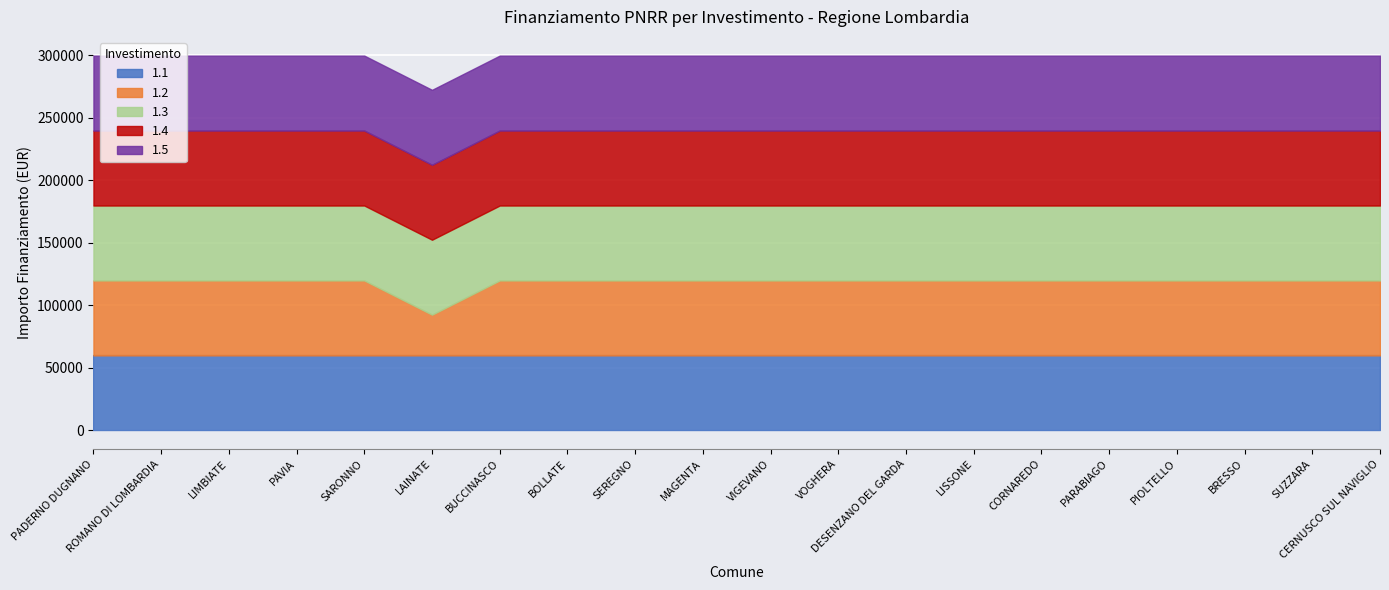

Reading right to left, list all the values displayed in this chart.

1.1: CERNUSCO SUL NAVIGLIO=59966	SUZZARA=59966	BRESSO=59966	PIOLTELLO=59966	PARABIAGO=59966	CORNAREDO=59966	LISSONE=59966	DESENZANO DEL GARDA=59966	VOGHERA=59966	VIGEVANO=59966	MAGENTA=59966	SEREGNO=59966	BOLLATE=59966	BUCCINASCO=59966	LAINATE=59966	SARONNO=59966	PAVIA=59966	LIMBIATE=59966	ROMANO DI LOMBARDIA=59966	PADERNO DUGNANO=59966
1.2: CERNUSCO SUL NAVIGLIO=59966	SUZZARA=59966	BRESSO=59966	PIOLTELLO=59966	PARABIAGO=59966	CORNAREDO=59966	LISSONE=59966	DESENZANO DEL GARDA=59966	VOGHERA=59966	VIGEVANO=59966	MAGENTA=59966	SEREGNO=59966	BOLLATE=59966	BUCCINASCO=59966	LAINATE=32589	SARONNO=59966	PAVIA=59966	LIMBIATE=59966	ROMANO DI LOMBARDIA=59966	PADERNO DUGNANO=59966
1.3: CERNUSCO SUL NAVIGLIO=59966	SUZZARA=59966	BRESSO=59966	PIOLTELLO=59966	PARABIAGO=59966	CORNAREDO=59966	LISSONE=59966	DESENZANO DEL GARDA=59966	VOGHERA=59966	VIGEVANO=59966	MAGENTA=59966	SEREGNO=59966	BOLLATE=59966	BUCCINASCO=59966	LAINATE=59966	SARONNO=59966	PAVIA=59966	LIMBIATE=59966	ROMANO DI LOMBARDIA=59966	PADERNO DUGNANO=59966
1.4: CERNUSCO SUL NAVIGLIO=59966	SUZZARA=59966	BRESSO=59966	PIOLTELLO=59966	PARABIAGO=59966	CORNAREDO=59966	LISSONE=59966	DESENZANO DEL GARDA=59966	VOGHERA=59966	VIGEVANO=59966	MAGENTA=59966	SEREGNO=59966	BOLLATE=59966	BUCCINASCO=59966	LAINATE=59966	SARONNO=59966	PAVIA=59966	LIMBIATE=59966	ROMANO DI LOMBARDIA=59966	PADERNO DUGNANO=59966
1.5: CERNUSCO SUL NAVIGLIO=59966	SUZZARA=59966	BRESSO=59966	PIOLTELLO=59966	PARABIAGO=59966	CORNAREDO=59966	LISSONE=59966	DESENZANO DEL GARDA=59966	VOGHERA=59966	VIGEVANO=59966	MAGENTA=59966	SEREGNO=59966	BOLLATE=59966	BUCCINASCO=59966	LAINATE=59966	SARONNO=59966	PAVIA=59966	LIMBIATE=59966	ROMANO DI LOMBARDIA=59966	PADERNO DUGNANO=59966